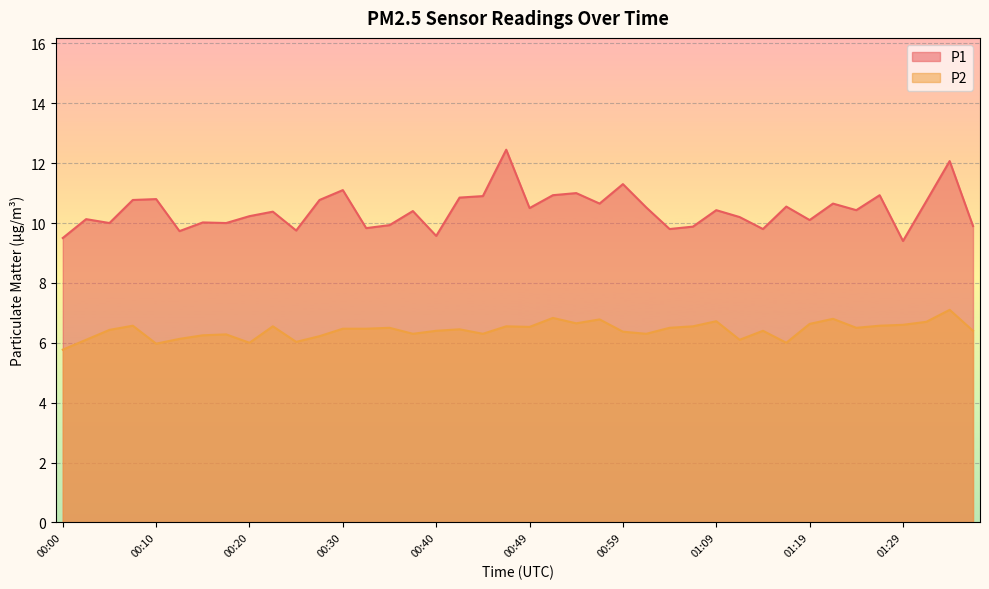

True or false: P2 has more than 0 interior local peaks.

True